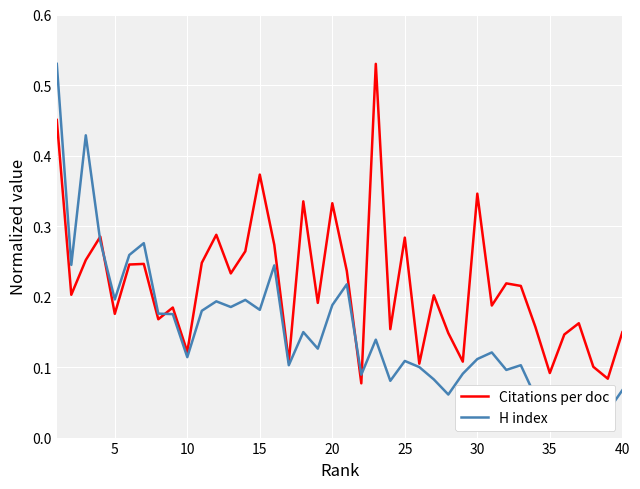

At how many categories does at least one series exceed 0?

40